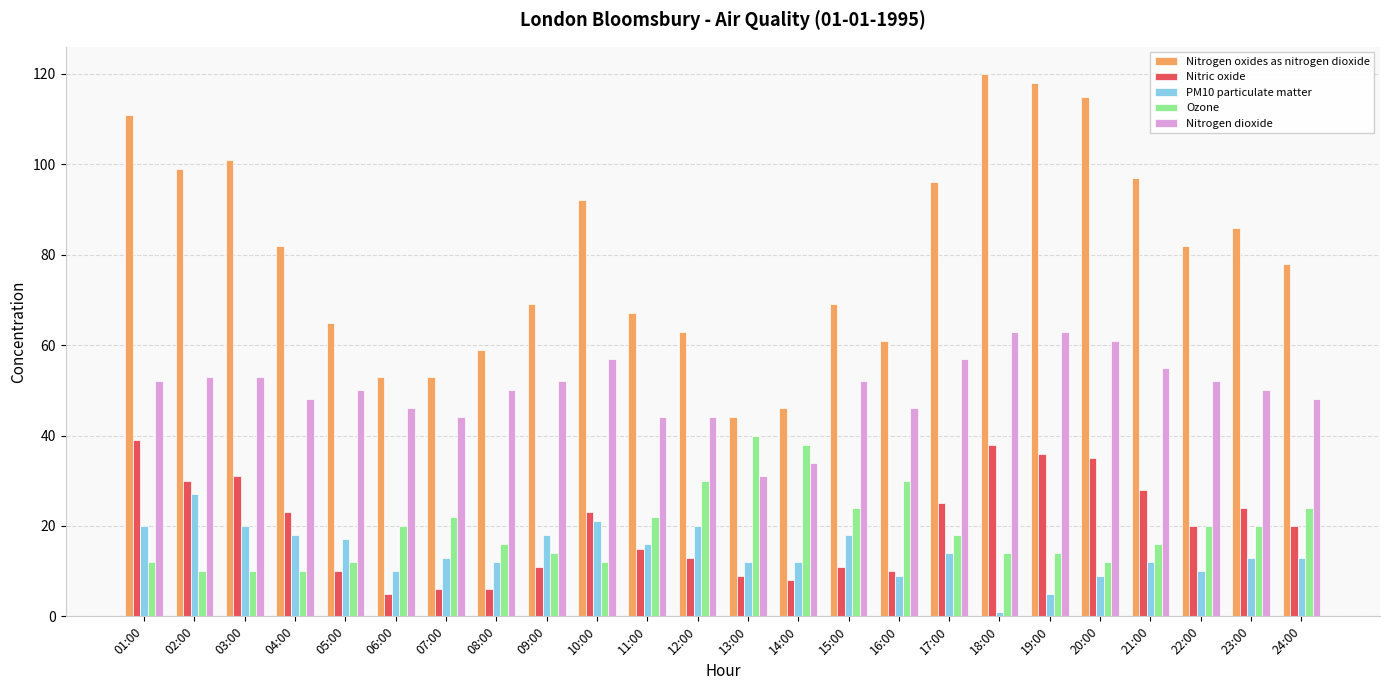

True or false: Nitric oxide has a value of 38 at 18:00.

True